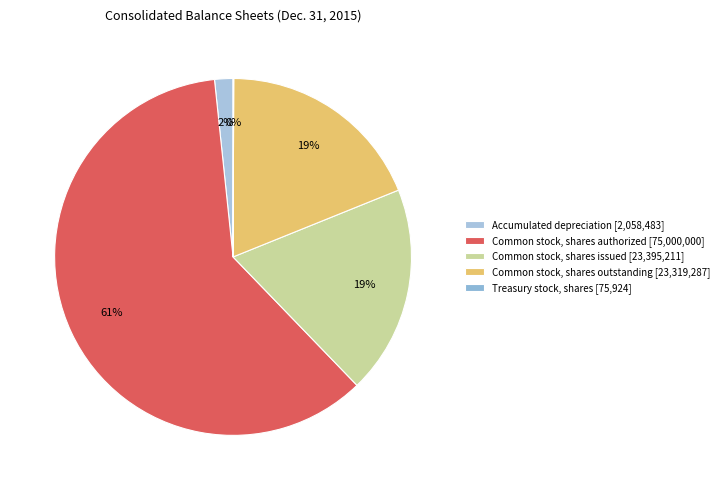

Which category has the biggest portion of the pie?

Common stock, shares authorized